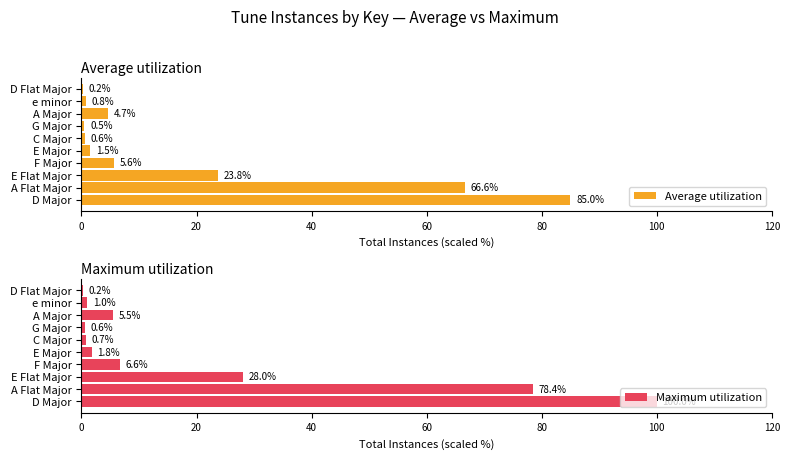

What is the sum of the Maximum utilization values at A Flat Major and E Flat Major?

106.4